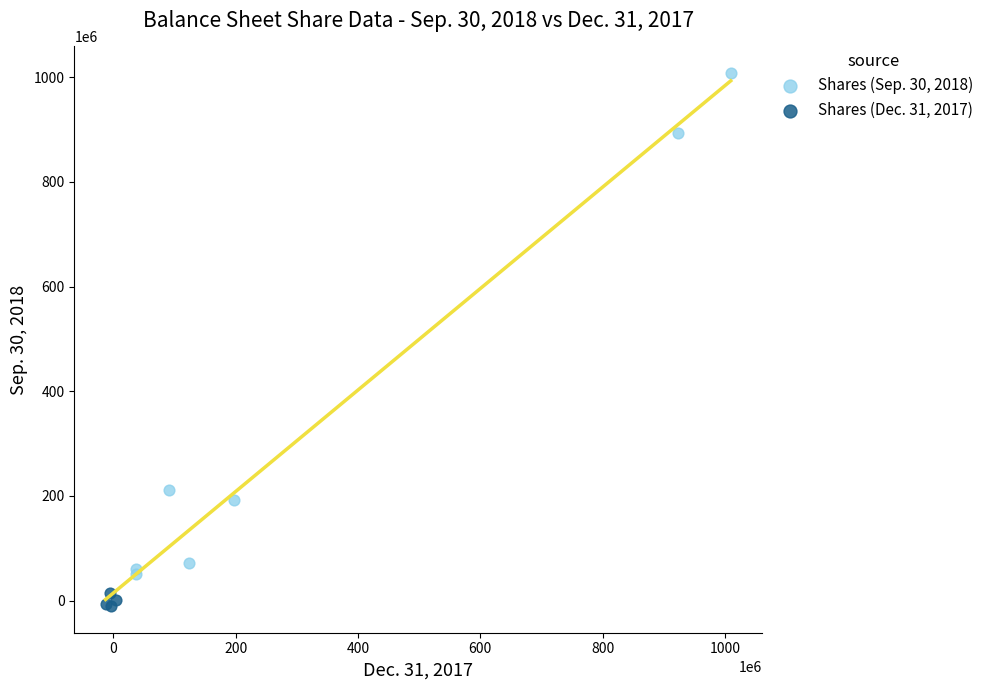

Which series contains the highest Y value?

Shares (Sep. 30, 2018)